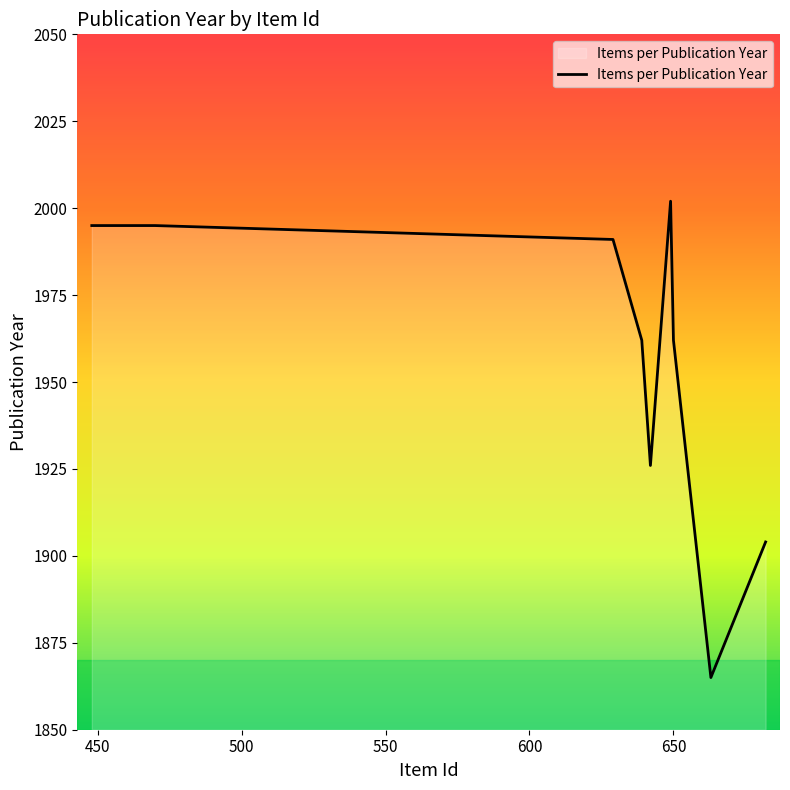

What is the maximum value shown in the chart?

2002